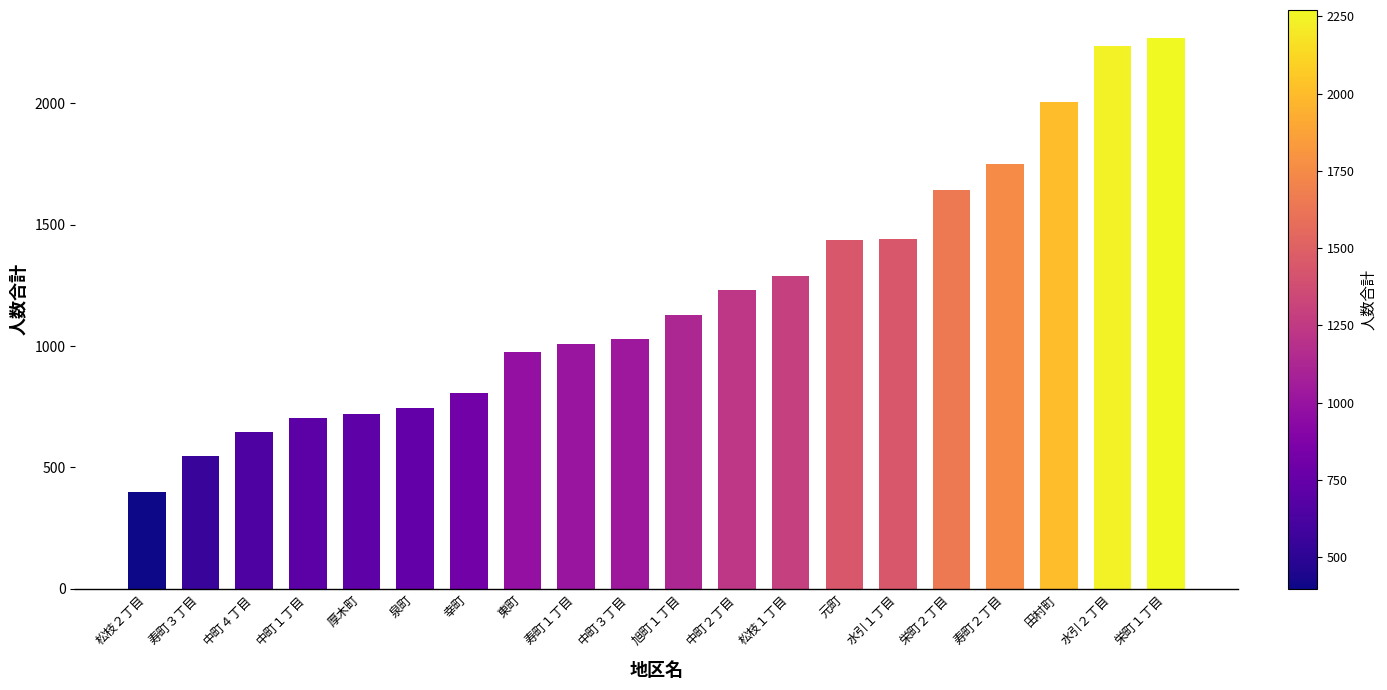

At which category does the chart reach its minimum across all series?

松枝２丁目